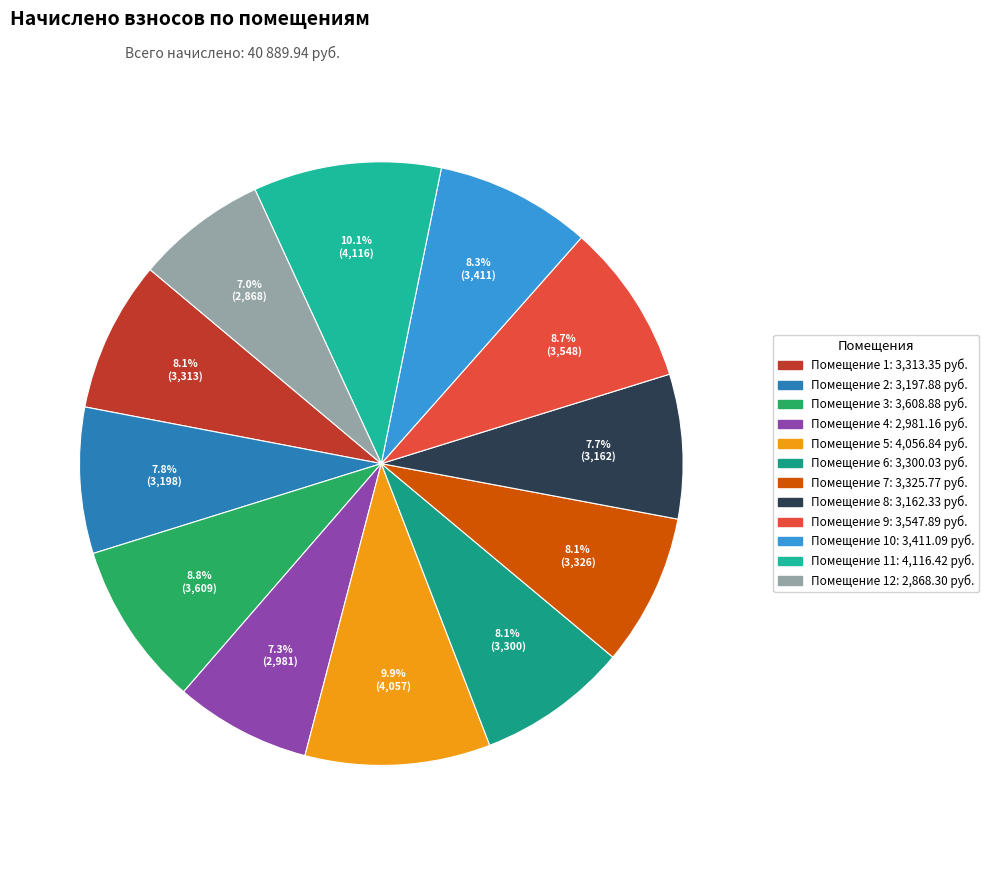

How many segments does this pie chart have?

12